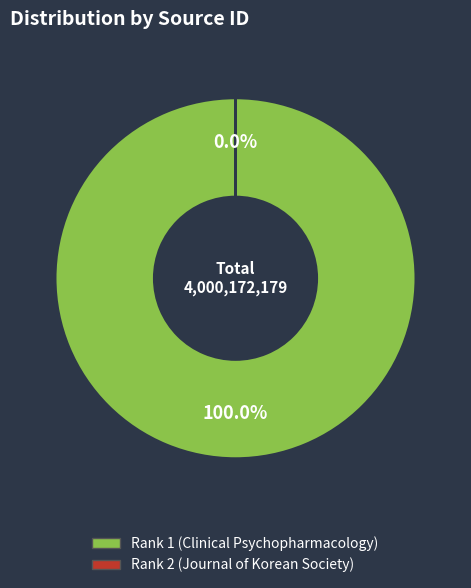

What is the largest slice in the pie chart?

Rank 1 (Clinical Psychopharmacology)